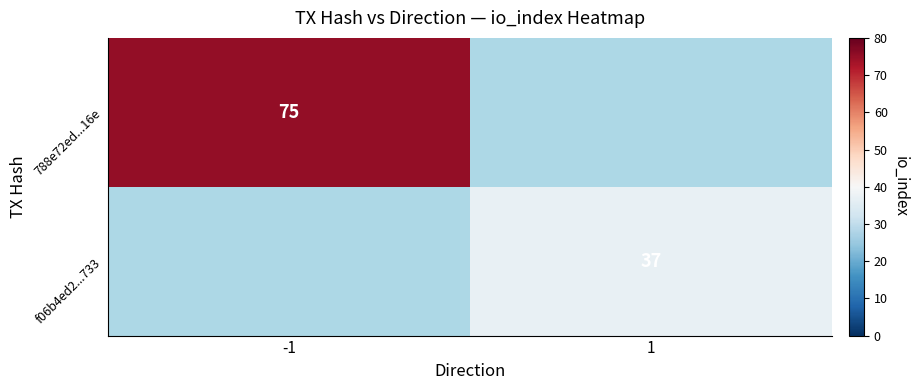

The value of f06b4ed2...733 at 1 is 37. True or false?

True